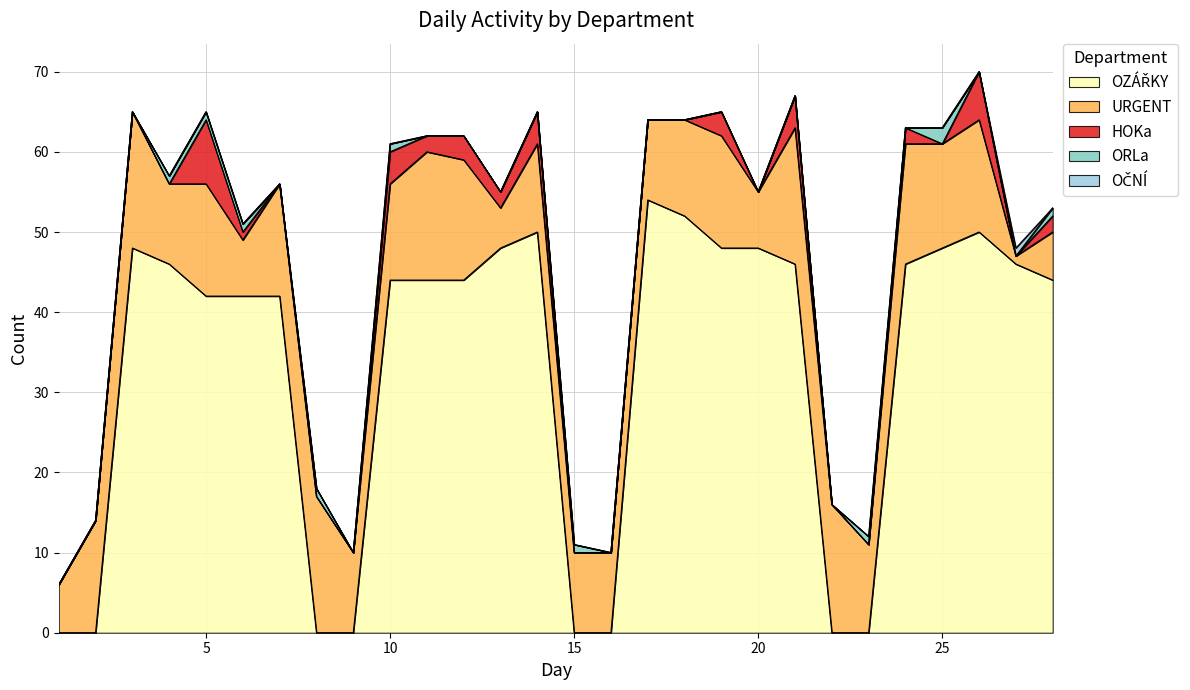

Does the chart display data point markers on the line(s)?

No